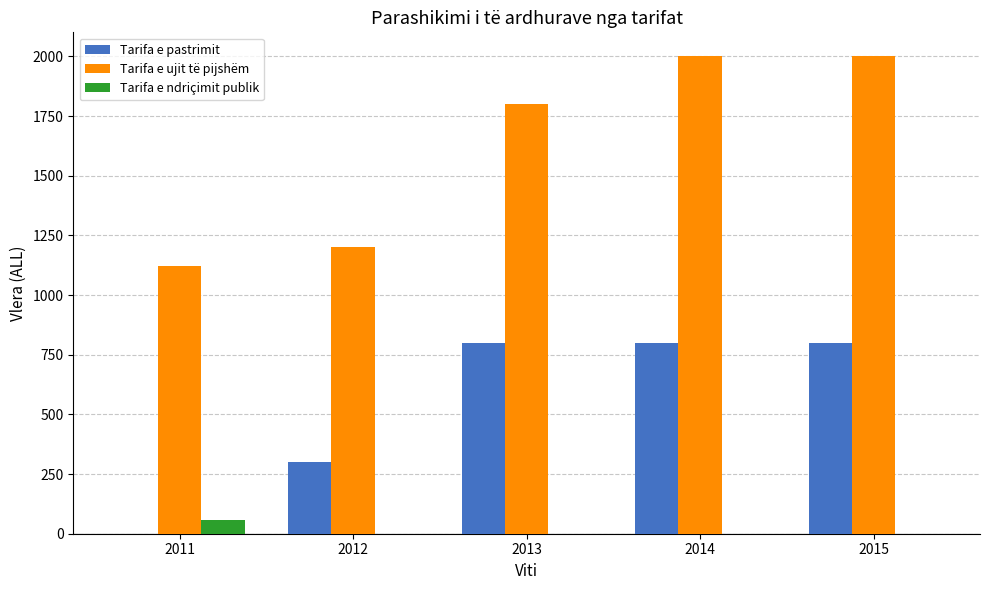

Is it true that Tarifa e ujit të pijshëm equals 1800.8 at 2013?

True